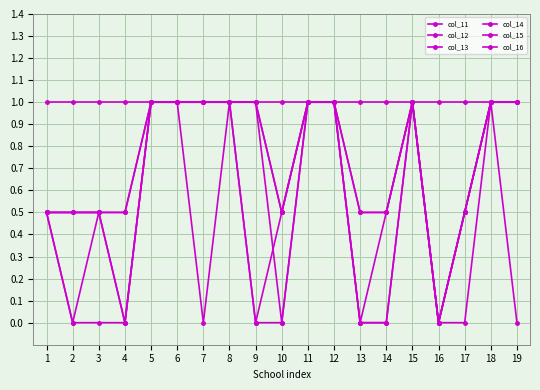

How many col_15 values are between 0 and 1?

19